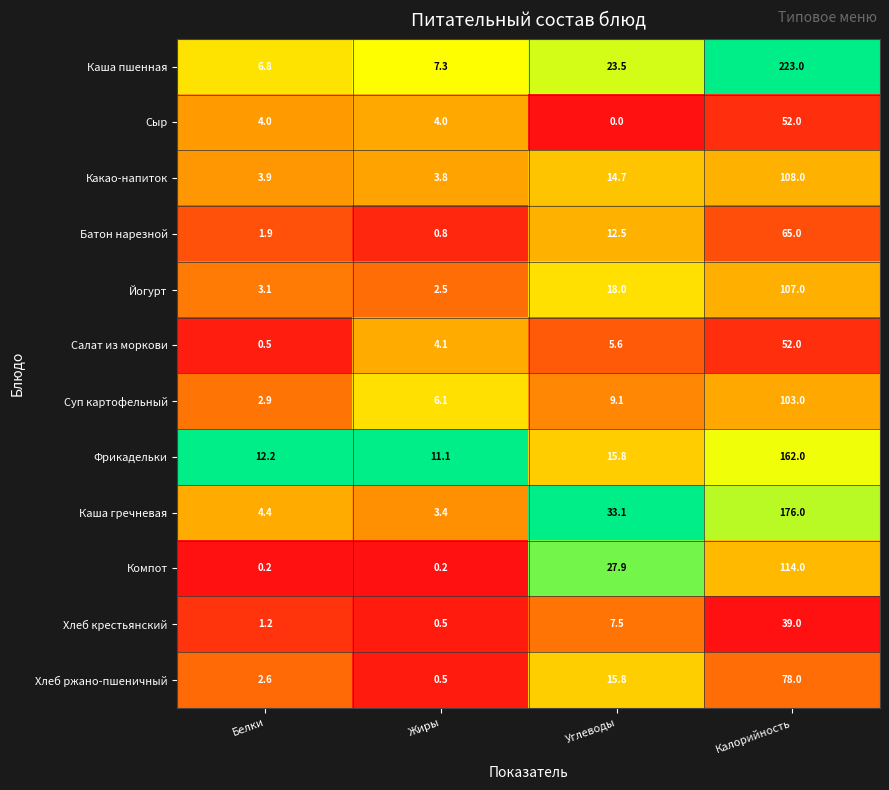

How many categories are shown in the chart?

4